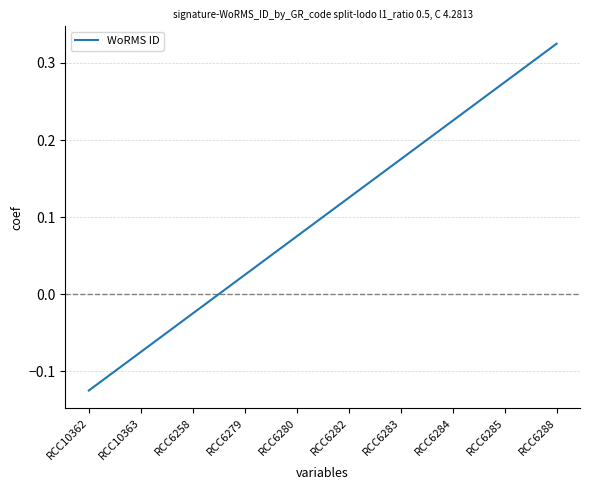

List the labels in order of value, largest first.

RCC6288, RCC6285, RCC6284, RCC6283, RCC6282, RCC6280, RCC6279, RCC6258, RCC10363, RCC10362